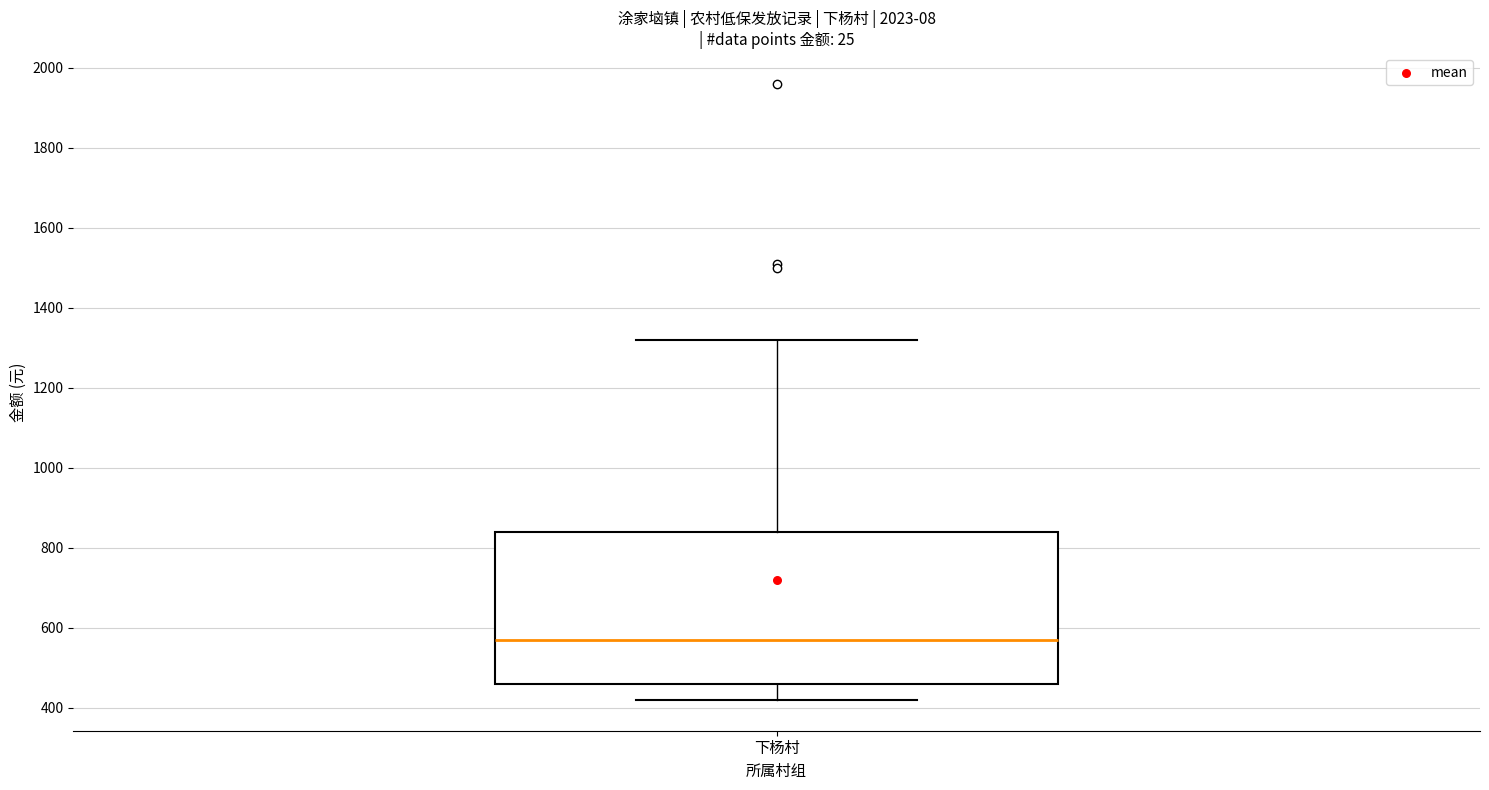

Transcribe this box plot: give where the median line is, the range the box spans, and where the two whiskers end, as read against the y-axis. The values are not printed on the chart, so give them approximately, as read against the axis.

median 580, box 460 to 840, whiskers 420 to 1320